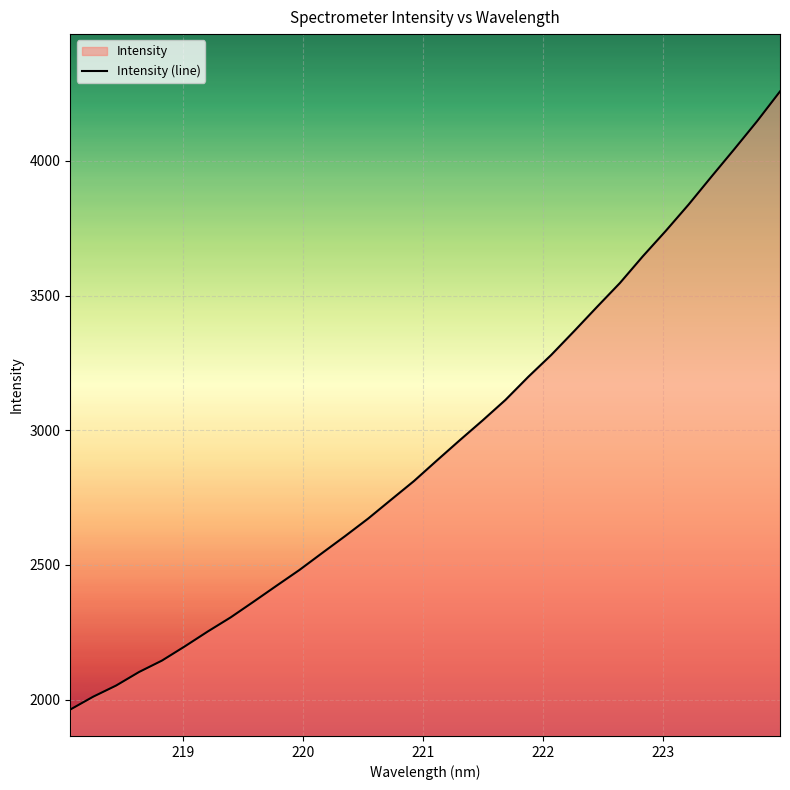

What is the difference between the maximum and minimum values?

2295.3